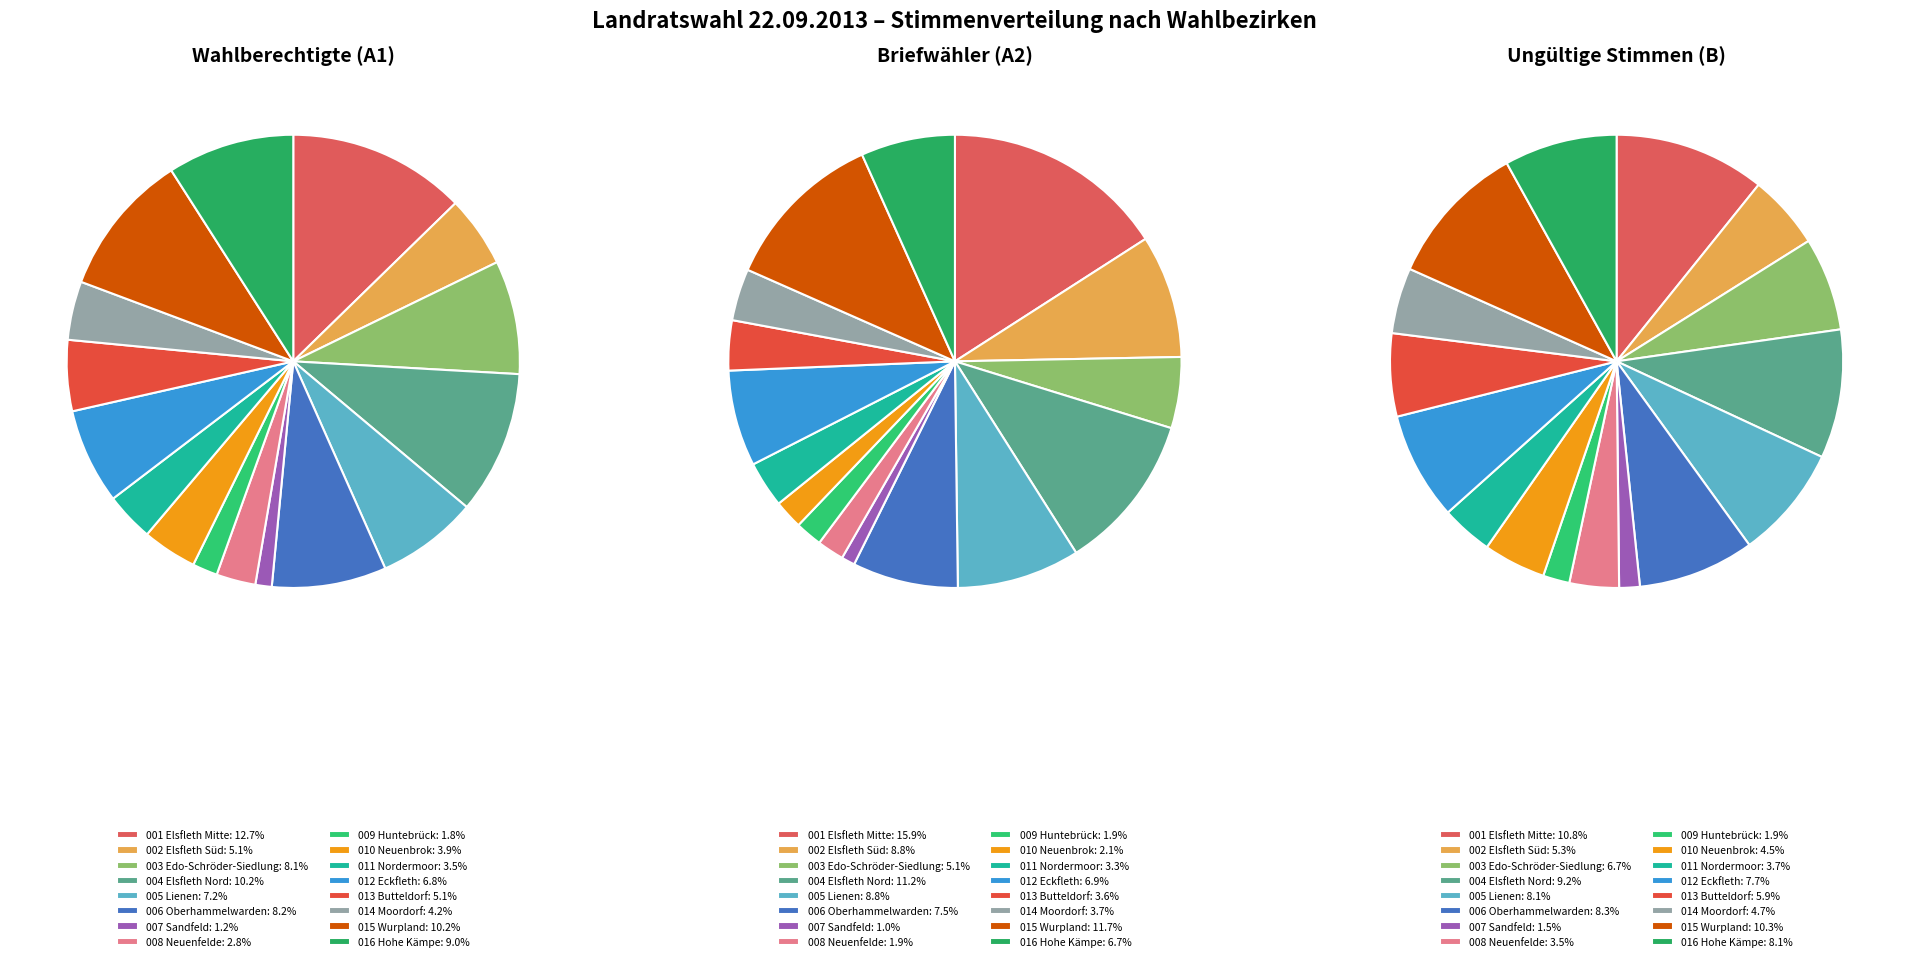

Between 002 Elsfleth Süd and 016 Hohe Kämpe, which series saw the biggest shift?

A1 (Wahlberechtigte)